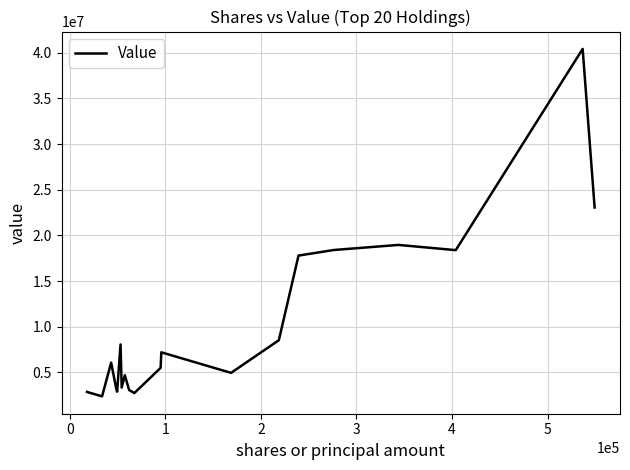

What is the maximum value shown in the chart?

40408508